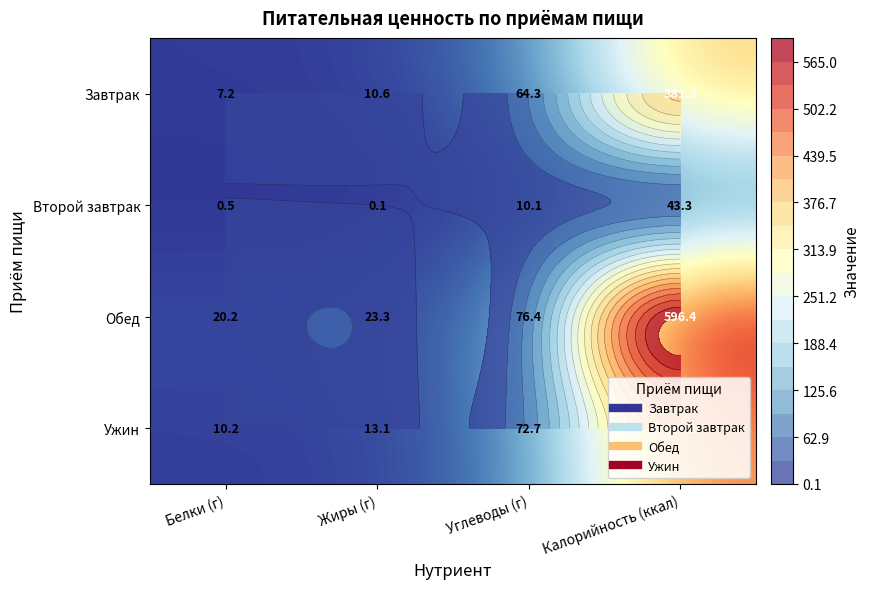

What is the maximum value for Обед?

596.4